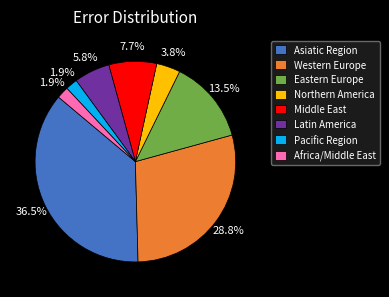

How many slices are in this pie chart?

8